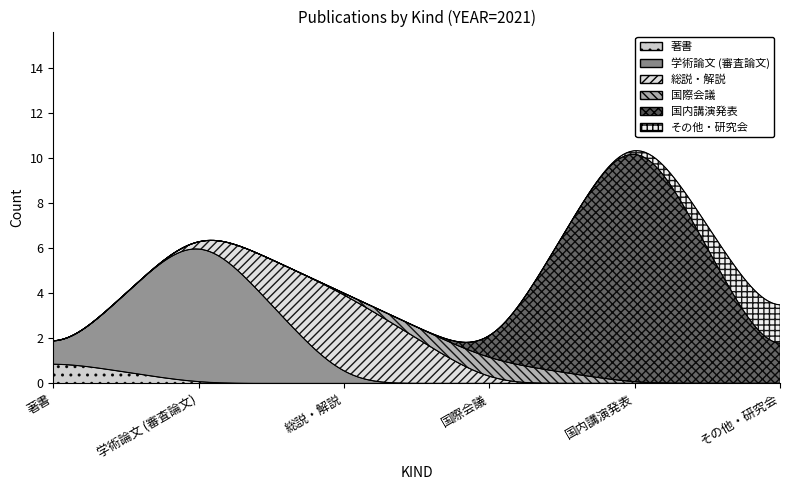

At 総説・解説, list the series in order from smallest to largest.

学術論文 (審査論文), 国内講演発表, 著書, 国際会議, その他・研究会, 総説・解説